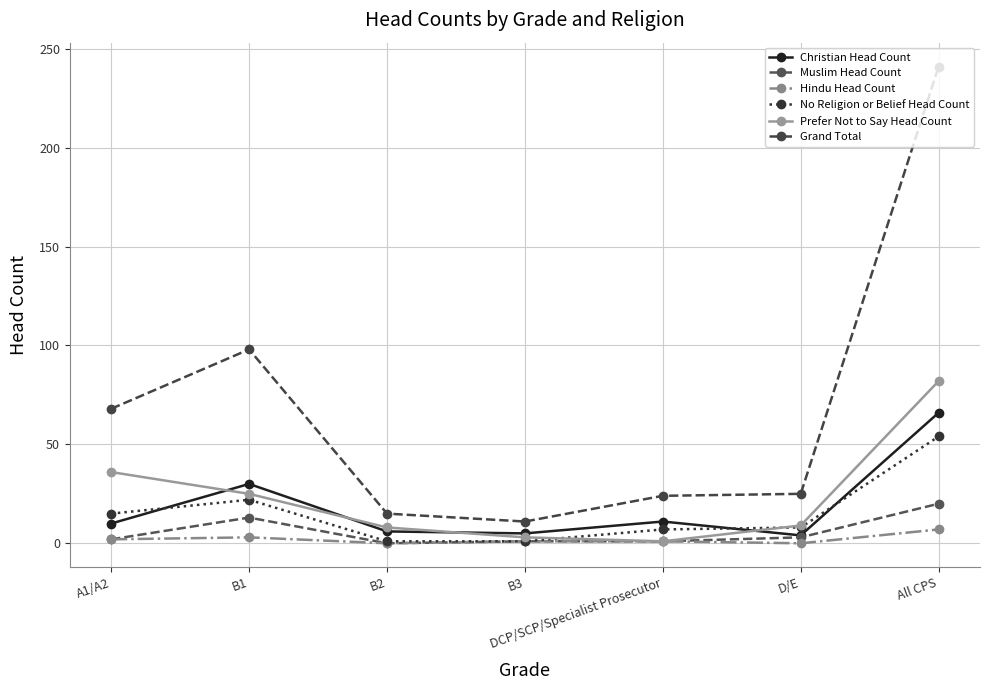

Which has a higher value, All CPS or B2?

All CPS